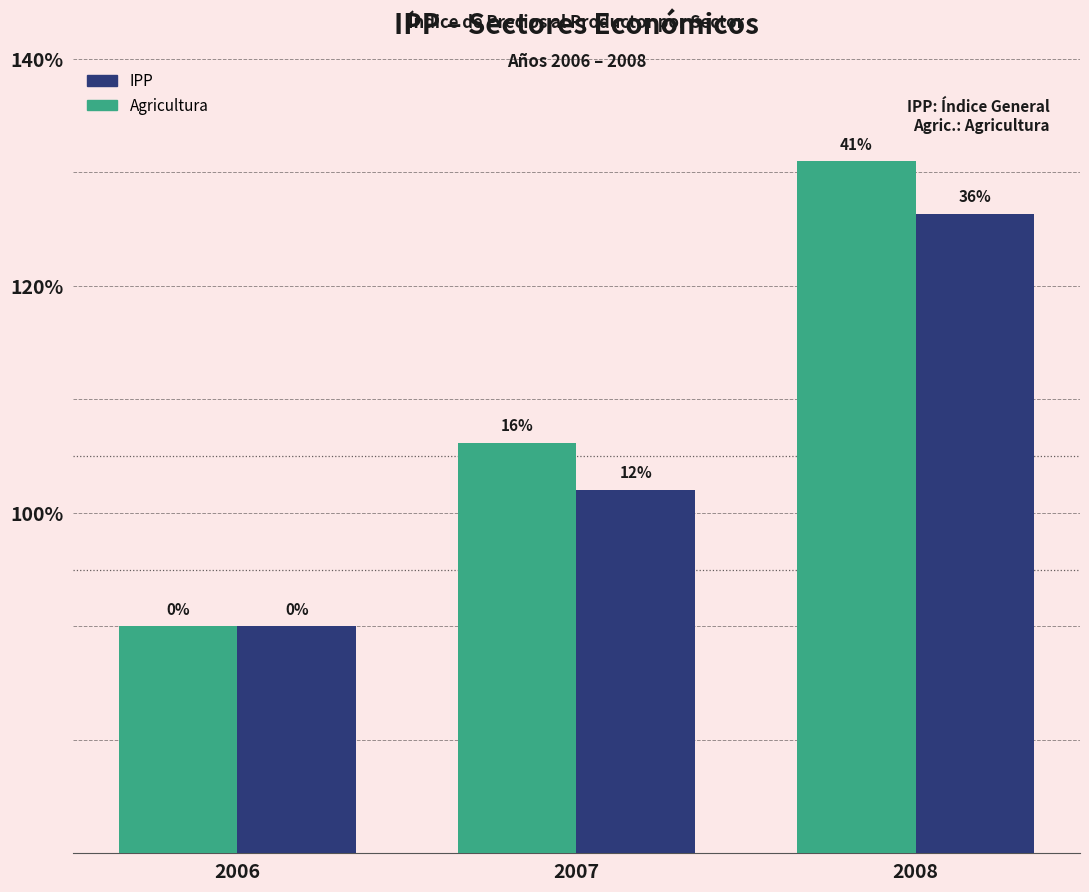

List the labels in order of IPP value, smallest first.

2006, 2007, 2008